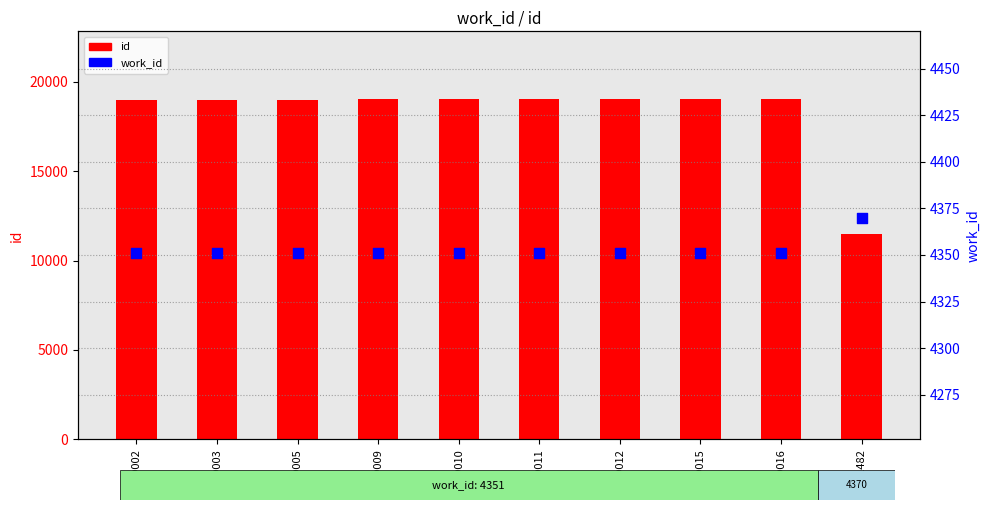

Which series contains the lowest Y value?

work_id